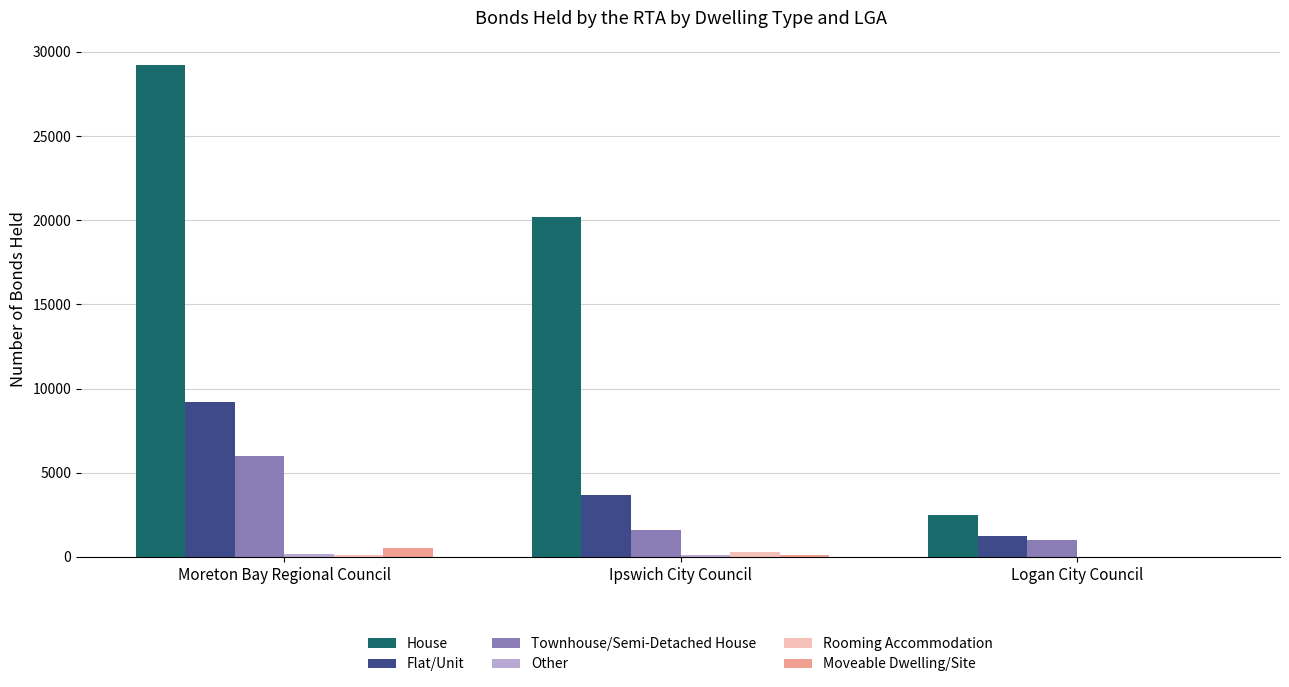

Which series changed the most between Moreton Bay Regional Council and Ipswich City Council?

House